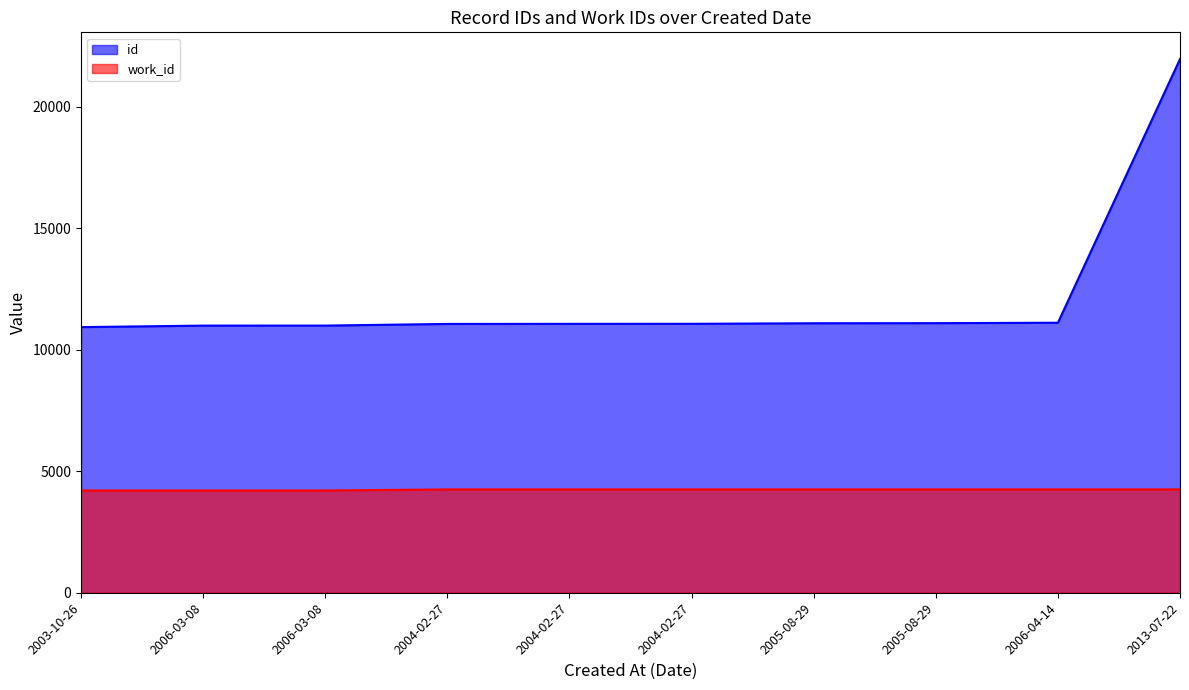

Is the value of work_id at 2006-04-14 greater than the value of id at 2006-03-08?

No